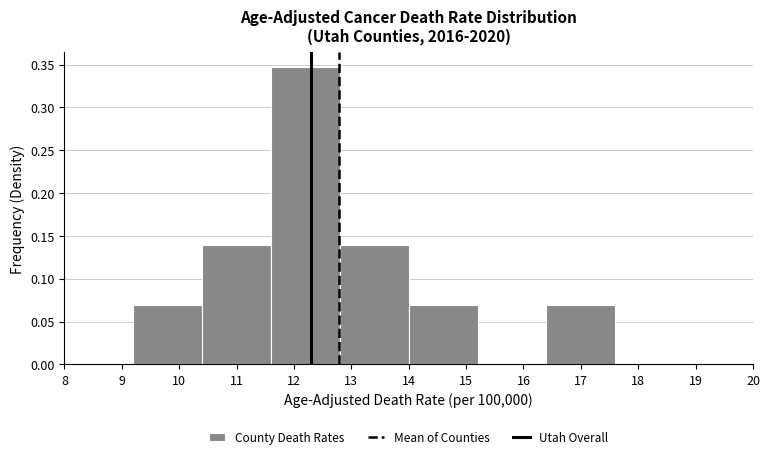

Reading left to right, transcribe this chart: for each bar, give the range it covers on the x-axis and its height. The values are not printed on the chart, so give them approximately, as read against the axis.

8.0 to 9.2: 0
9.2 to 10.4: 0.070
10.4 to 11.6: 0.140
11.6 to 12.8: 0.345
12.8 to 14.0: 0.140
14.0 to 15.2: 0.070
15.2 to 16.4: 0
16.4 to 17.6: 0.070
17.6 to 18.8: 0
18.8 to 20.0: 0